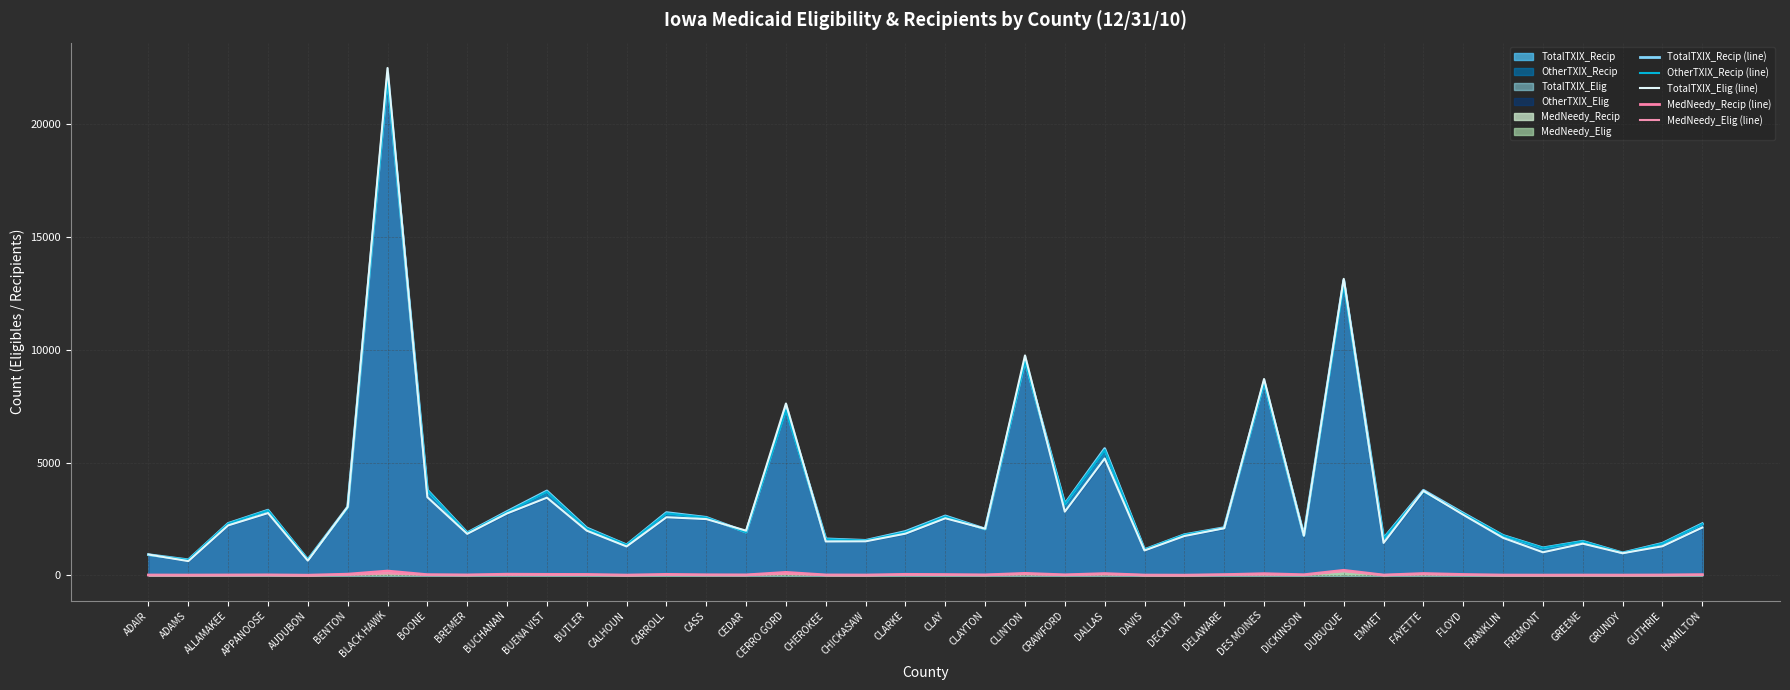

The OtherTXIX_Recip (line) series shows 2858 at CLAYTON. True or false?

False